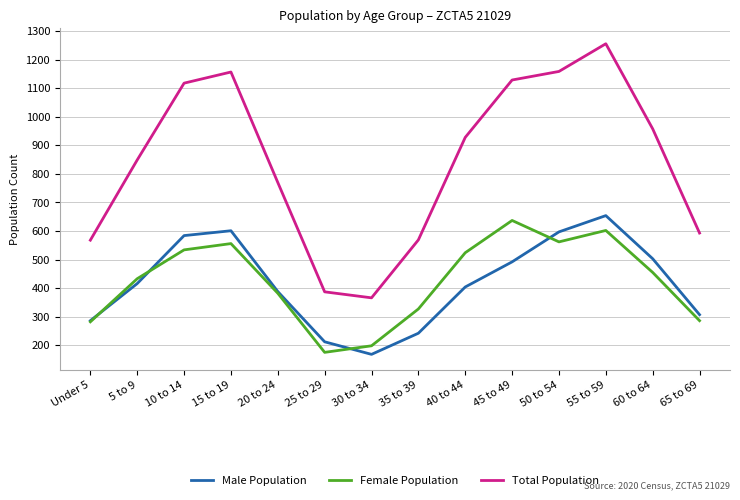

What position from the left is 65 to 69?

14